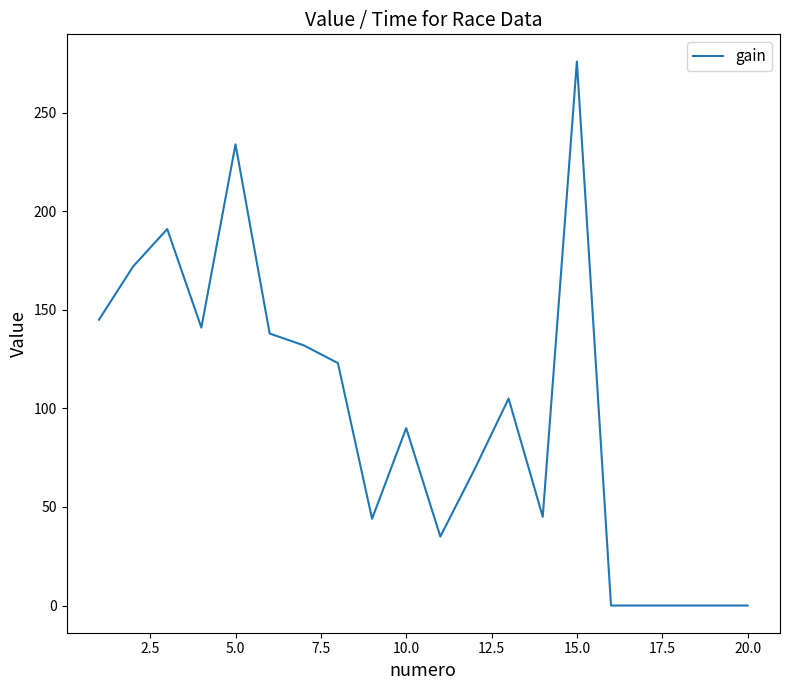

What is the greatest value displayed?

276